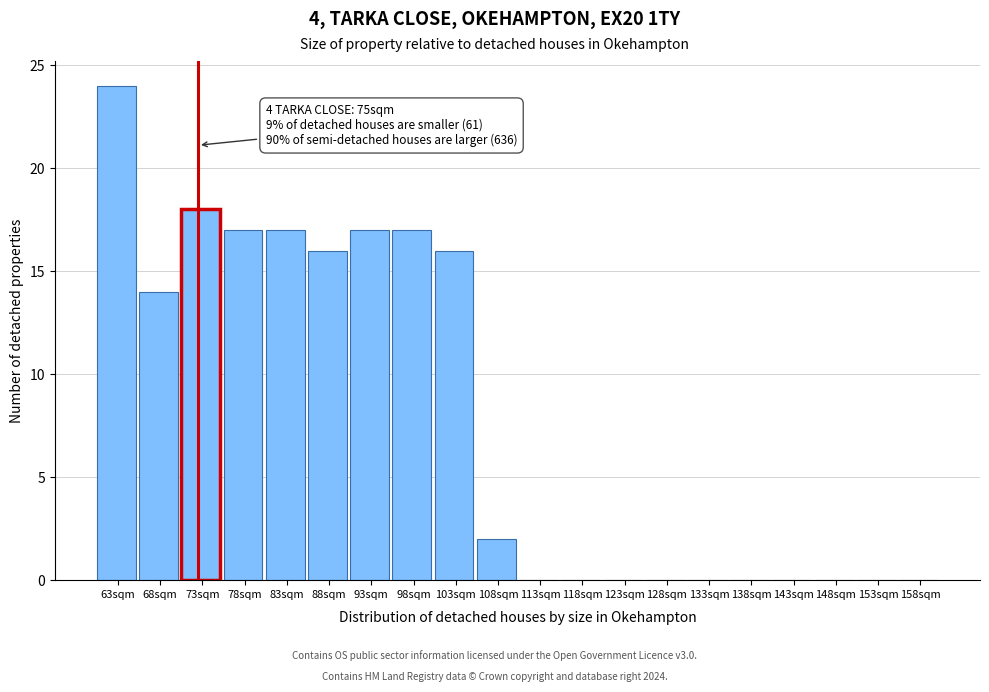

Reading left to right, transcribe all the data shown in this chart.

63sqm=24	68sqm=14	73sqm=18	78sqm=17	83sqm=17	88sqm=16	93sqm=17	98sqm=17	103sqm=16	108sqm=2	113sqm=0	118sqm=0	123sqm=0	128sqm=0	133sqm=0	138sqm=0	143sqm=0	148sqm=0	153sqm=0	158sqm=0